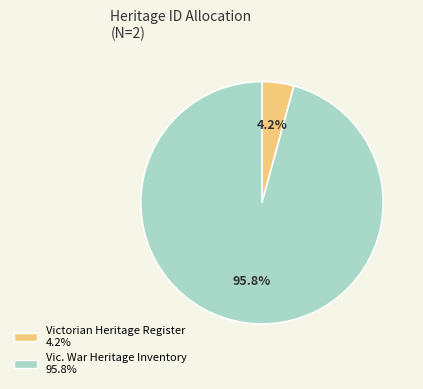

Is there any slice that represents more than half of the pie?

Yes